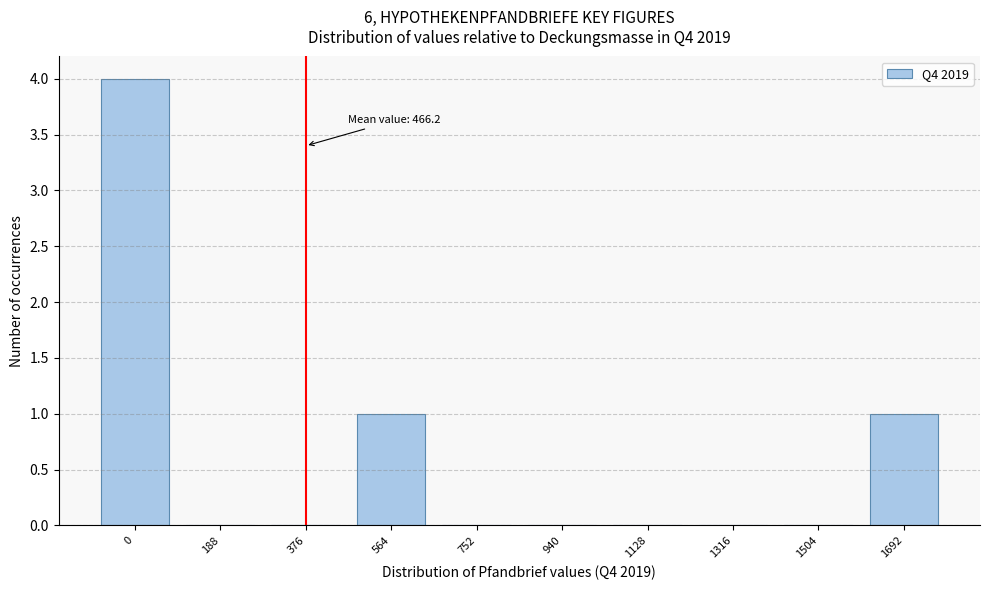

Reading left to right, extract all data points from this chart.

0=4	188=0	376=0	564=1	752=0	940=0	1128=0	1316=0	1504=0	1692=1